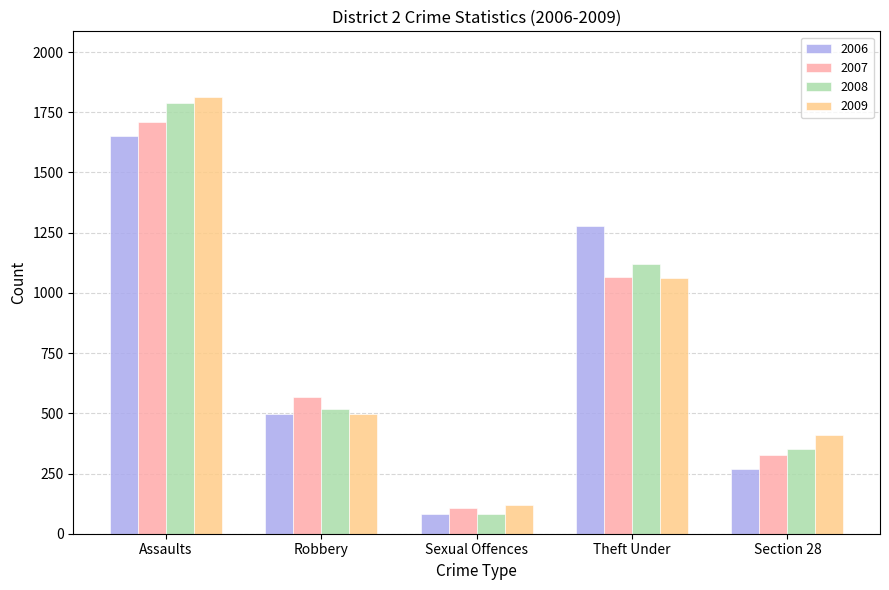

How many distinct data groups are displayed?

4